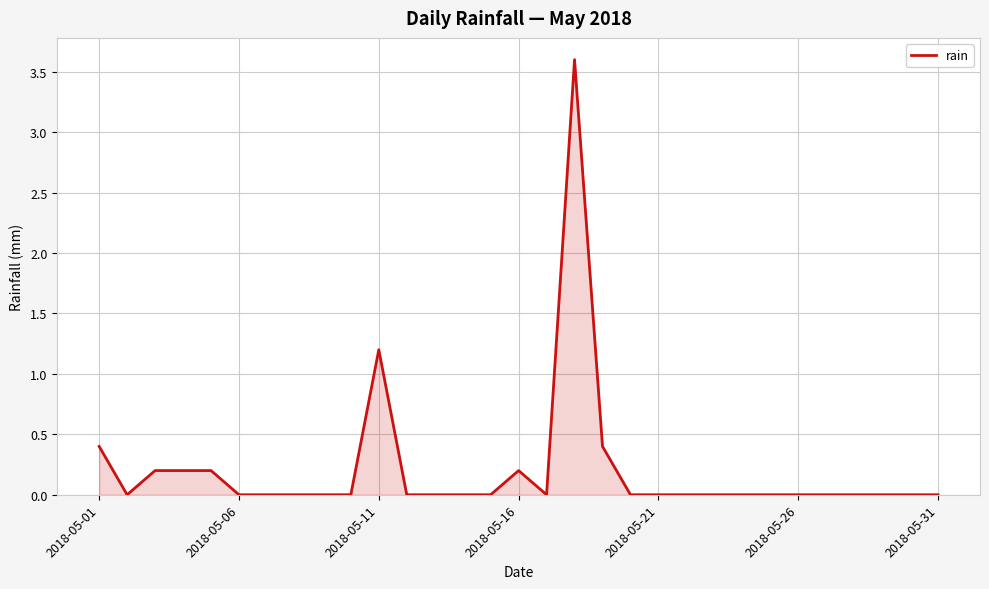

Reading right to left, transcribe all the data shown in this chart.

0.0	0.0	0.0	0.0	0.0	0.0	0.0	0.0	0.0	0.0	0.0	0.0	0.4	3.6	0.0	0.2	0.0	0.0	0.0	0.0	1.2	0.0	0.0	0.0	0.0	0.0	0.2	0.2	0.2	0.0	0.4